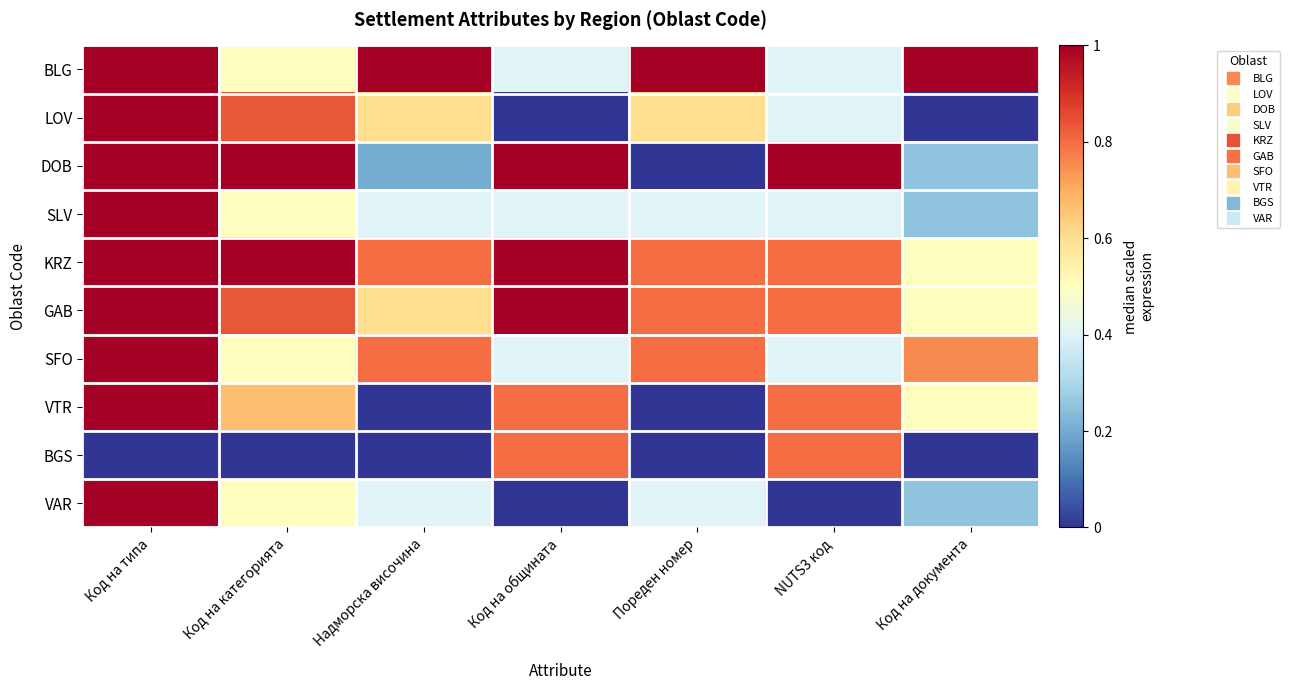

At how many categories does at least one series exceed 0?

7